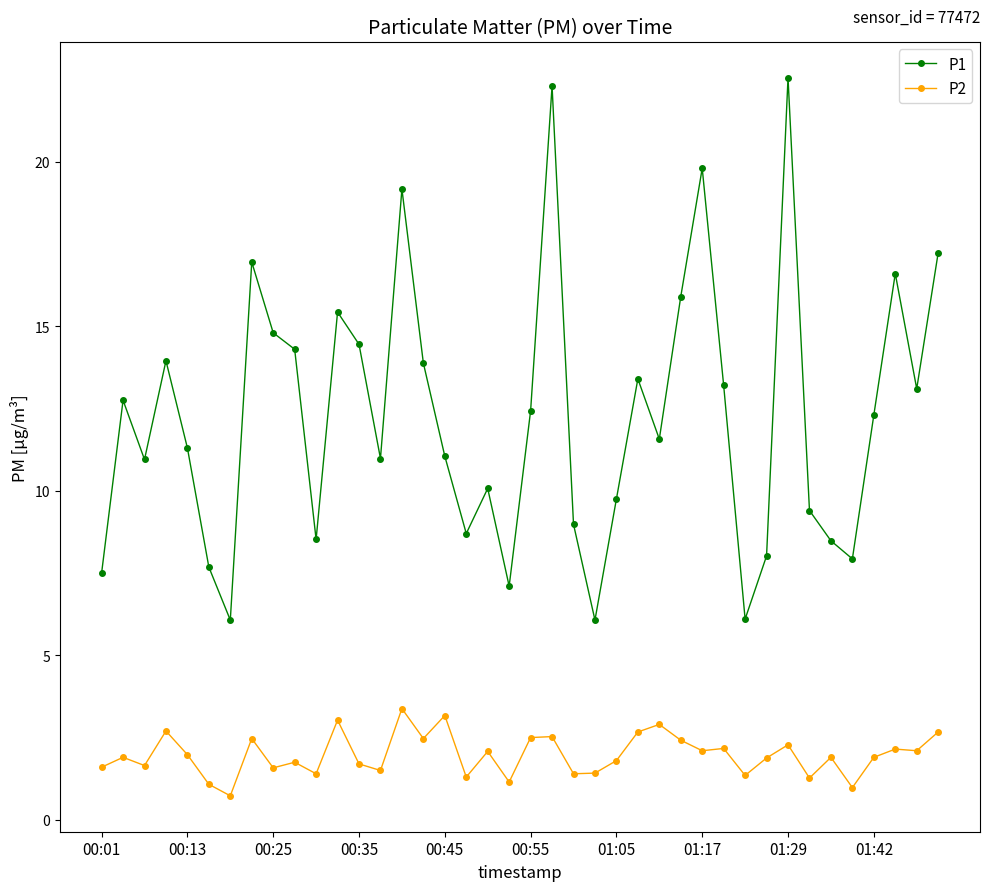

Count the number of categories in the chart.

40